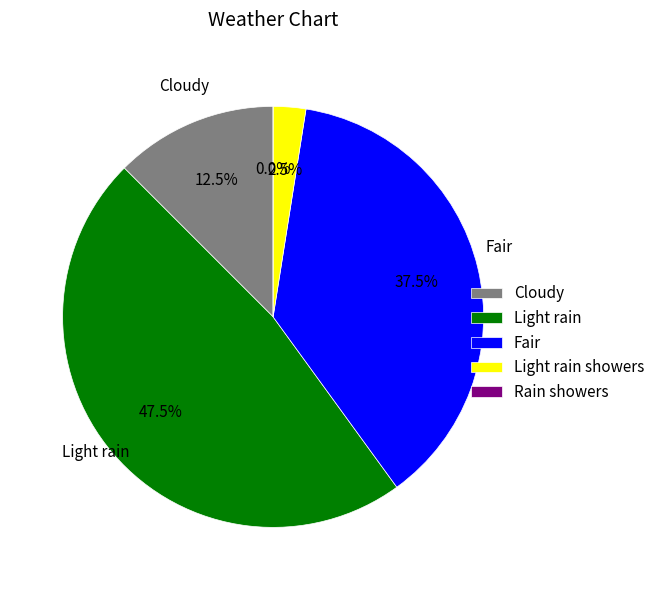

Does 7 account for over 50% of the chart?

No